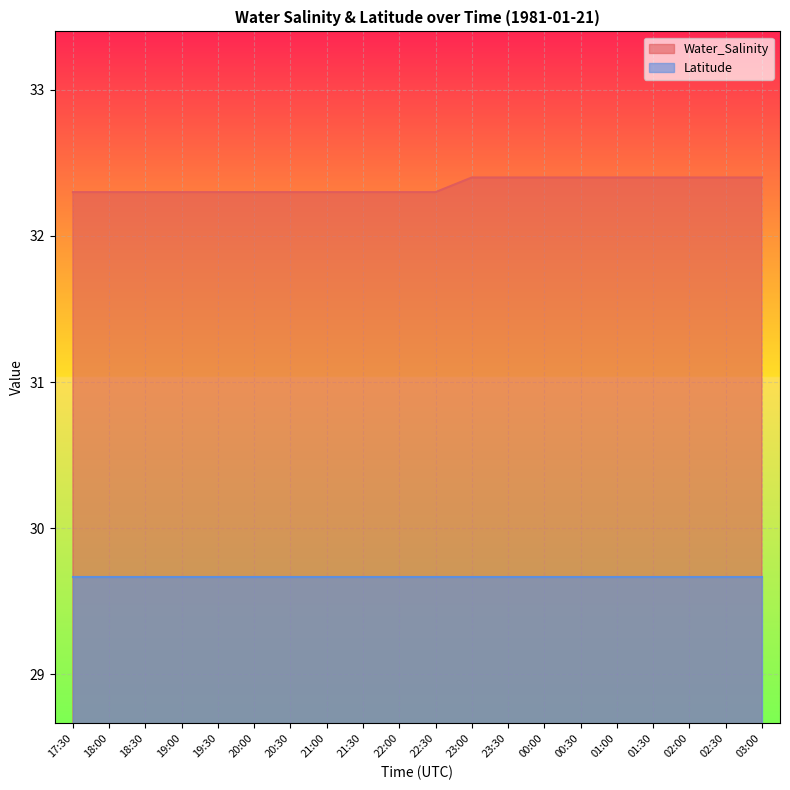

What is the ratio of the value at 00:00 to the value at 21:00?

1.0